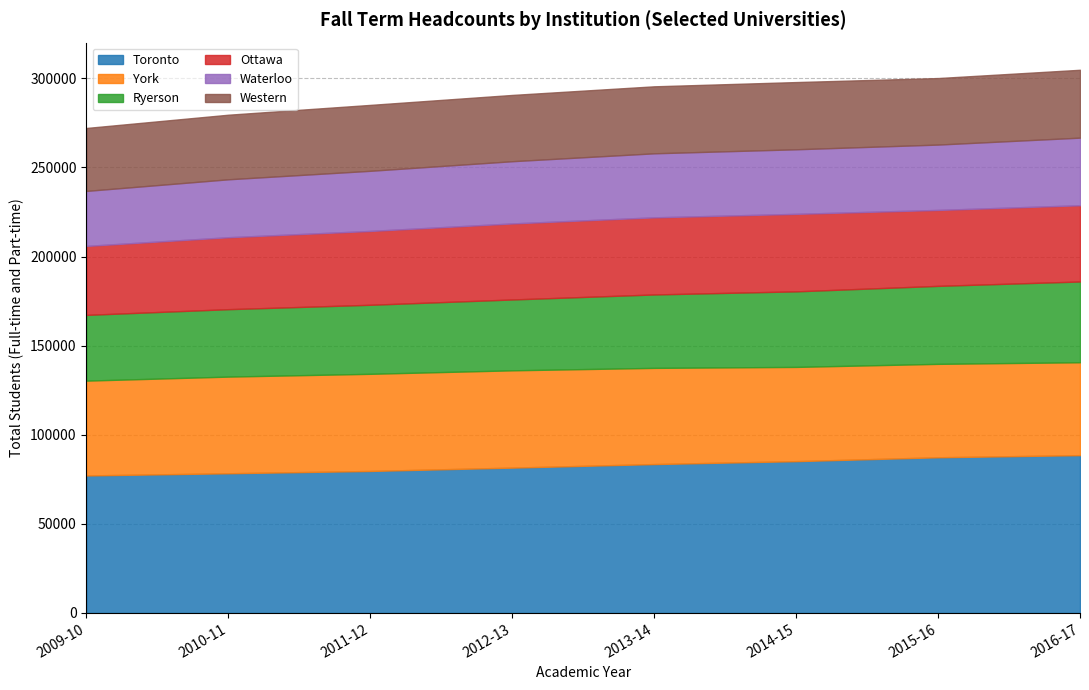

What are all the series names shown in the legend?

Toronto, York, Ryerson, Ottawa, Waterloo, Western